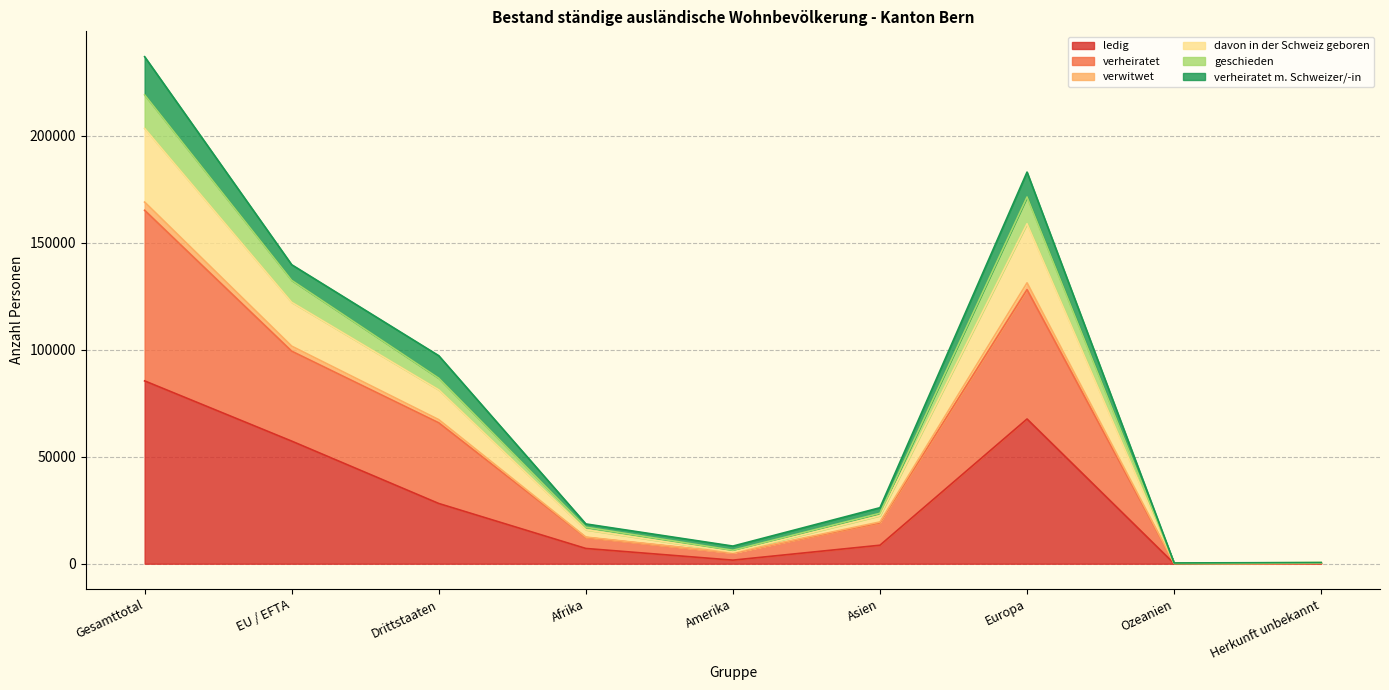

At which category is the sum across all series the highest?

Gesamttotal